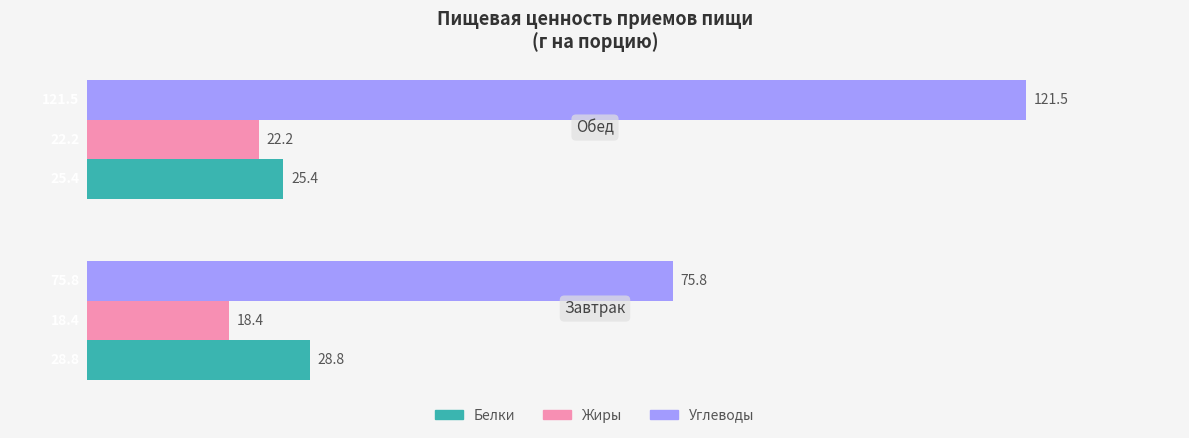

The value of Белки at Обед is 12.1. True or false?

False